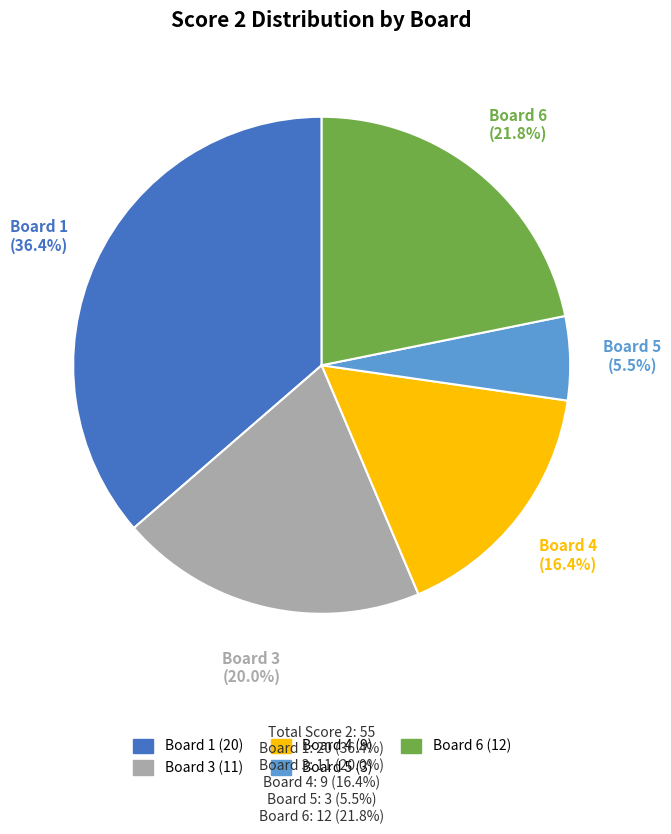

Is there a majority slice in this chart?

No